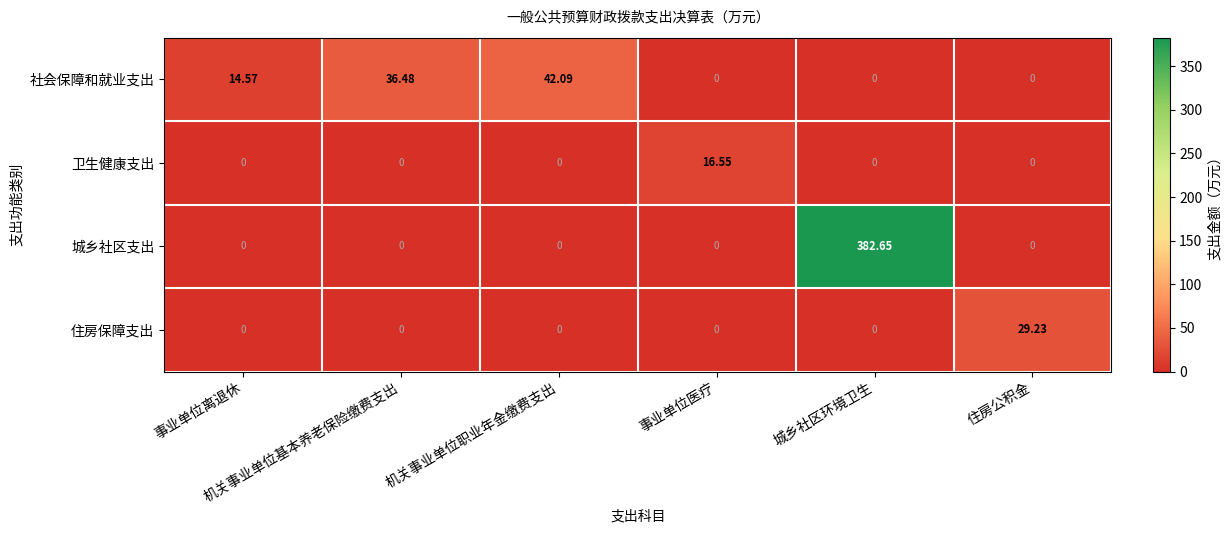

List the series in order of their peak value, highest first.

城乡社区支出, 社会保障和就业支出, 住房保障支出, 卫生健康支出